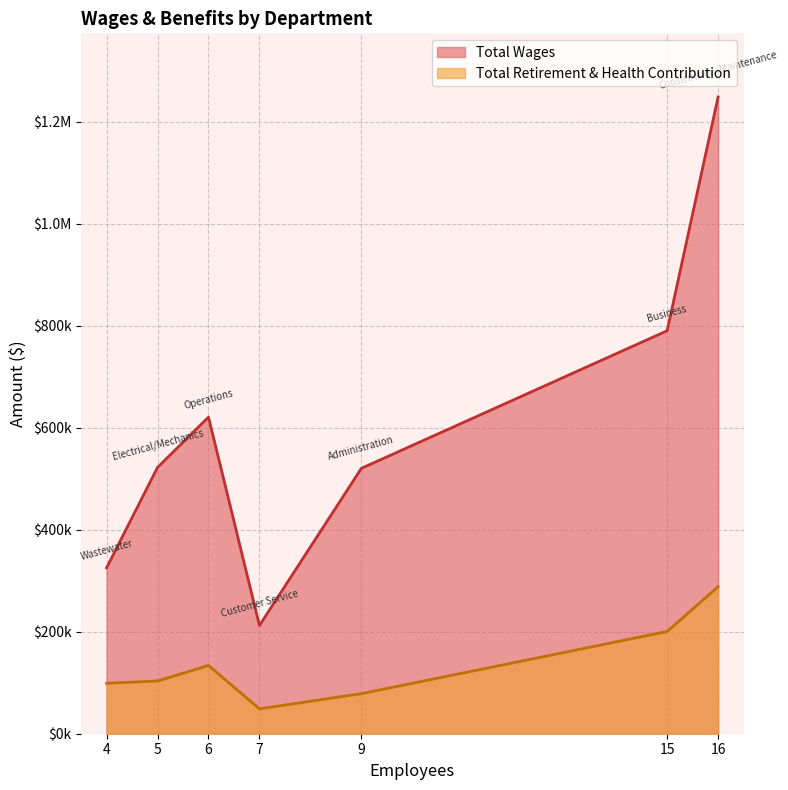

True or false: Total Wages and Total Retirement & Health Contribution cross at least once.

False